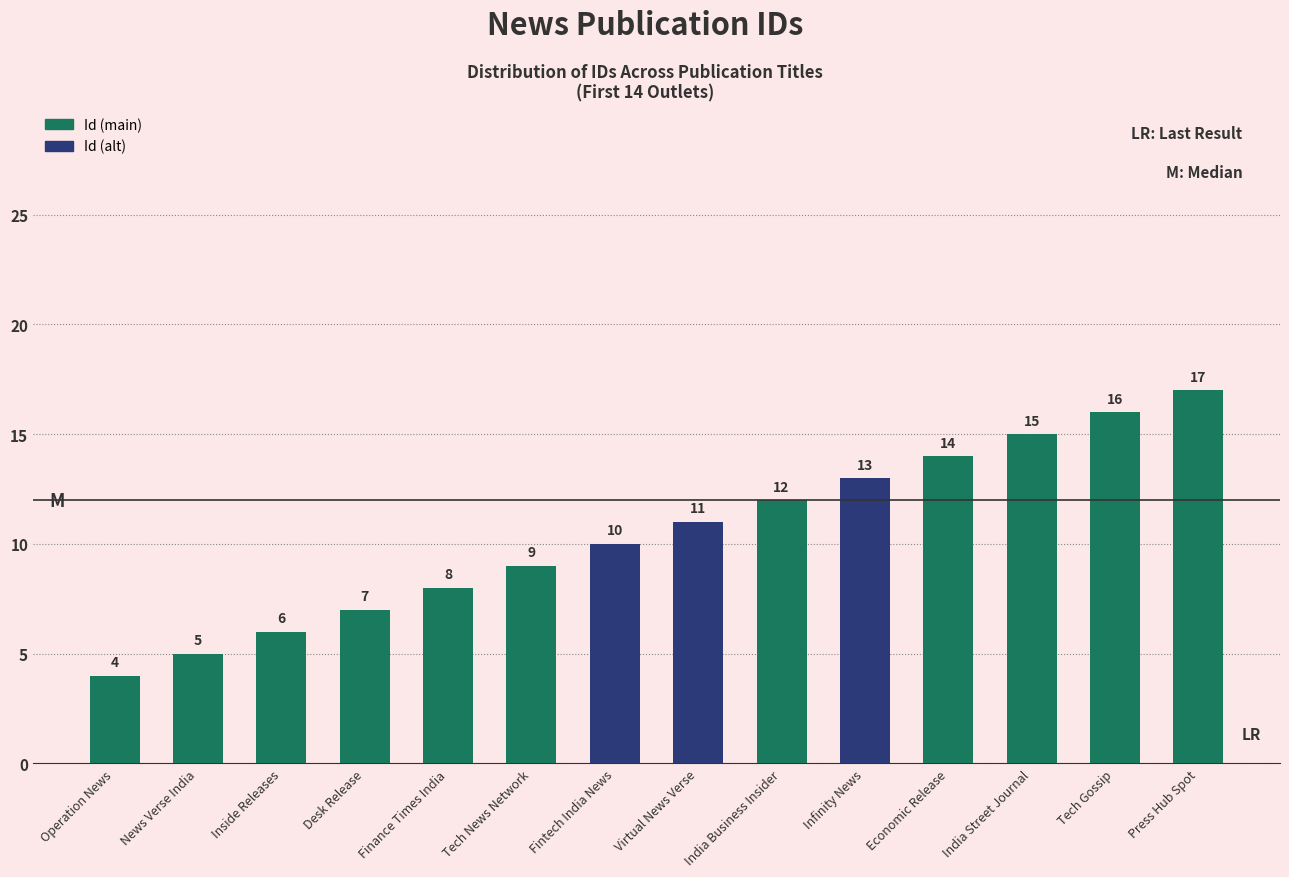

Which label corresponds to the smallest value in the chart?

Operation News